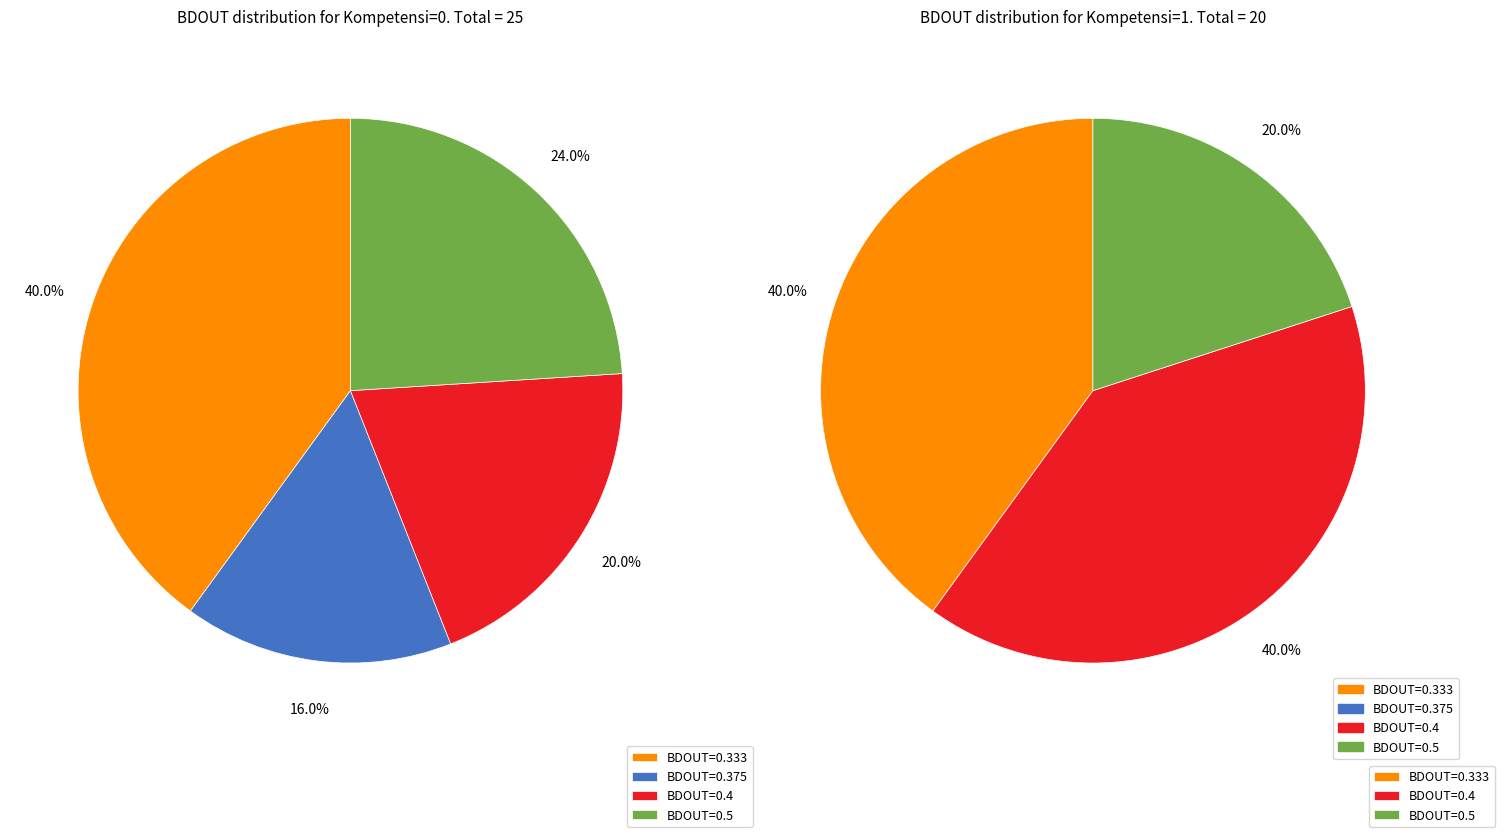

What percentage is the Kompetensi=0 slice, to the nearest percent?

56%